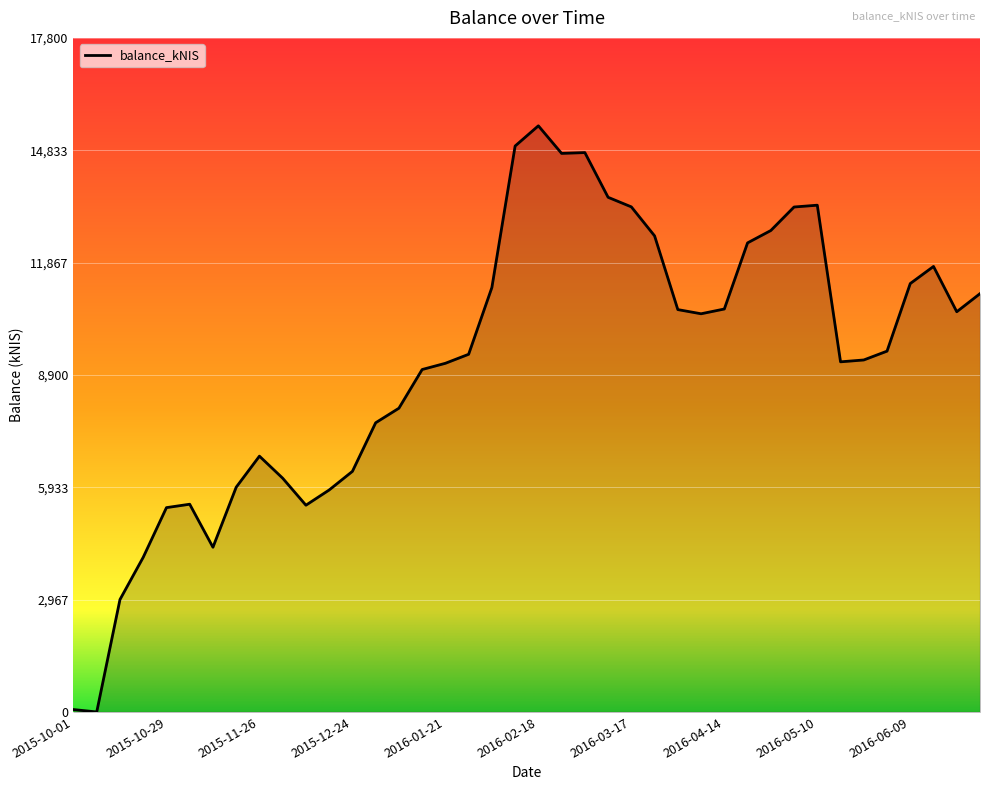

What is the difference between the maximum and second lowest values?

15415.0